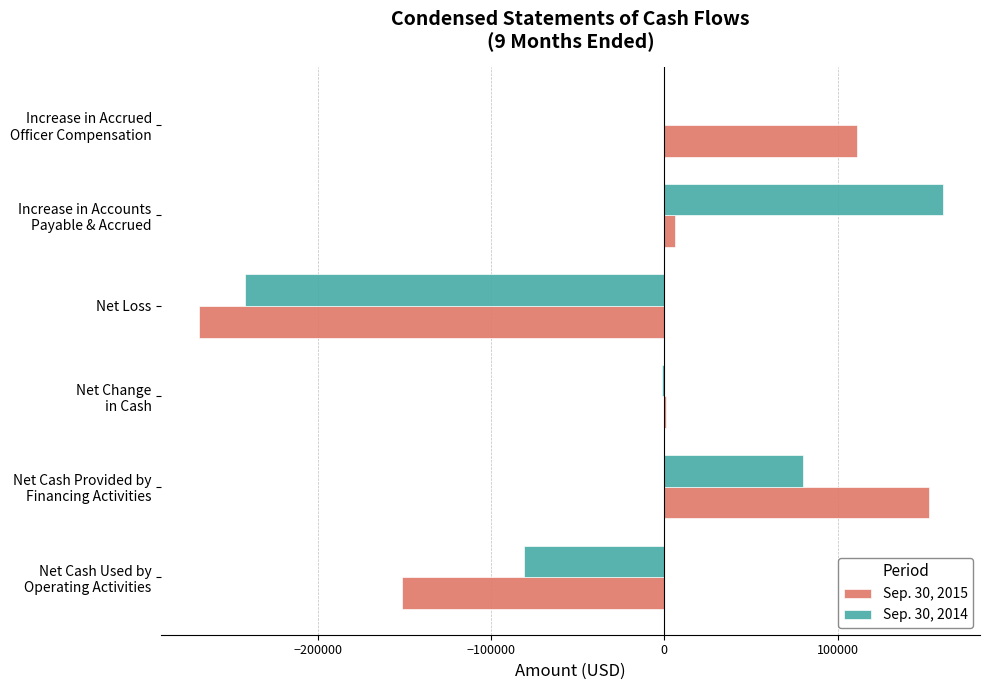

What is the maximum value shown in the chart?

160715